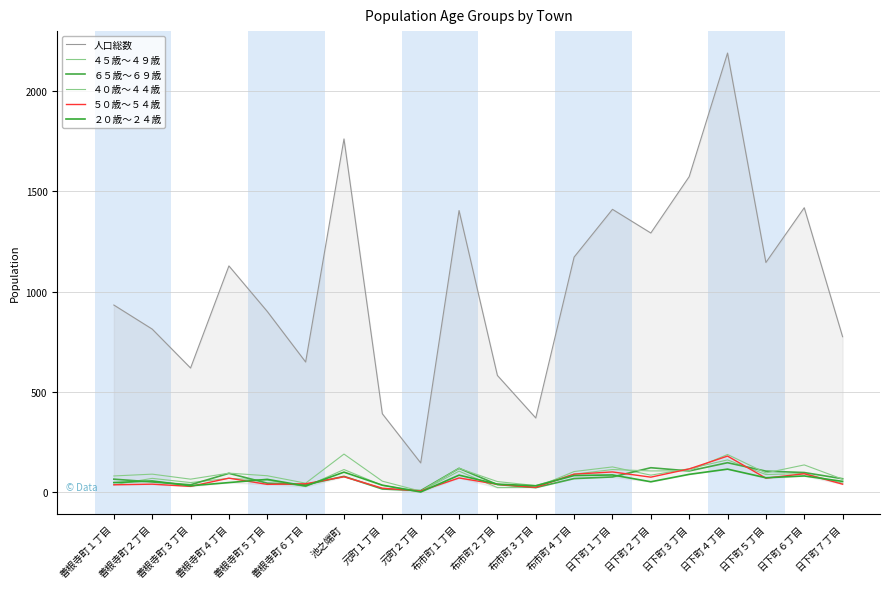

How many interior local valleys does the ４０歳～４４歳 series have?

6